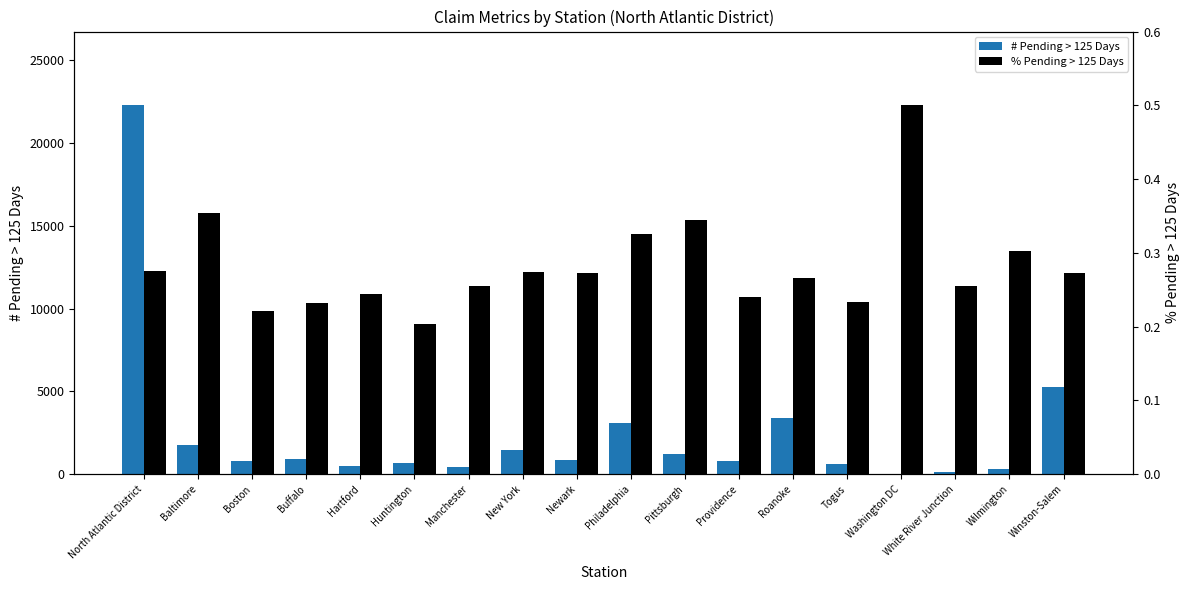

How many % Pending > 125 Days values are between 0 and 1?

18